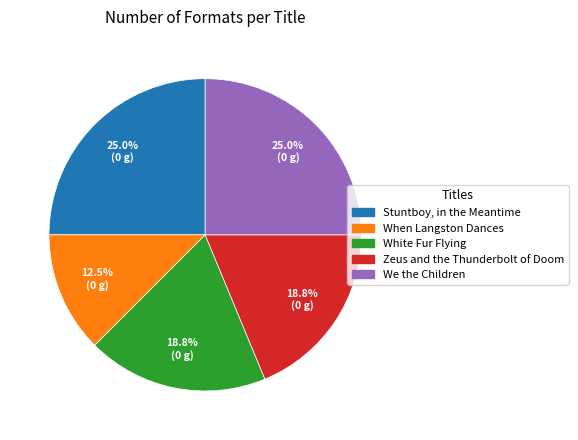

Which slice is the smallest?

When Langston Dances